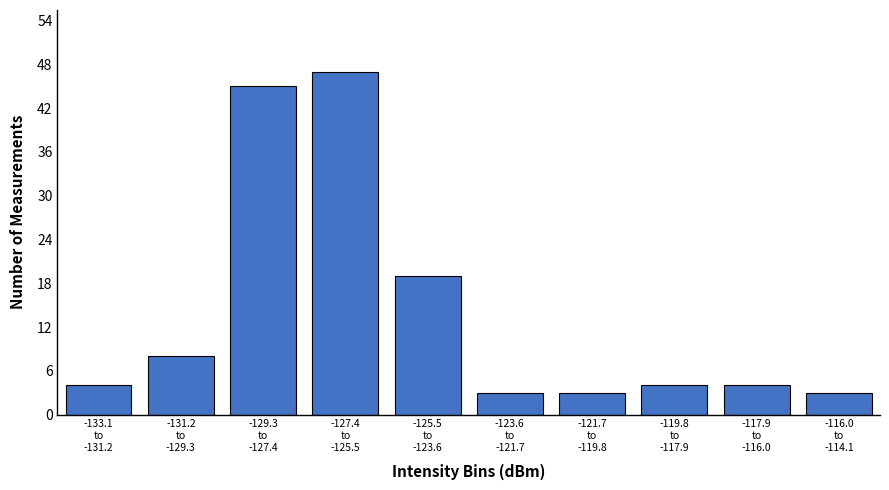

Reading left to right, list all the values displayed in this chart.

4	8	45	47	19	3	3	4	4	3